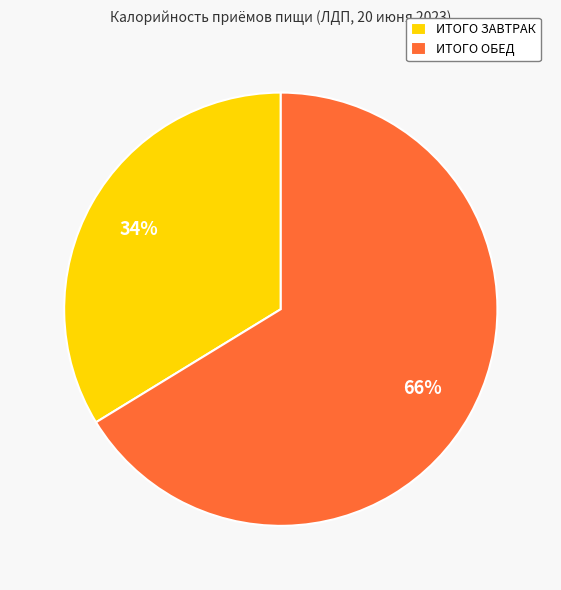

Is the sum of ИТОГО ОБЕД and ИТОГО ЗАВТРАК greater than half?

Yes